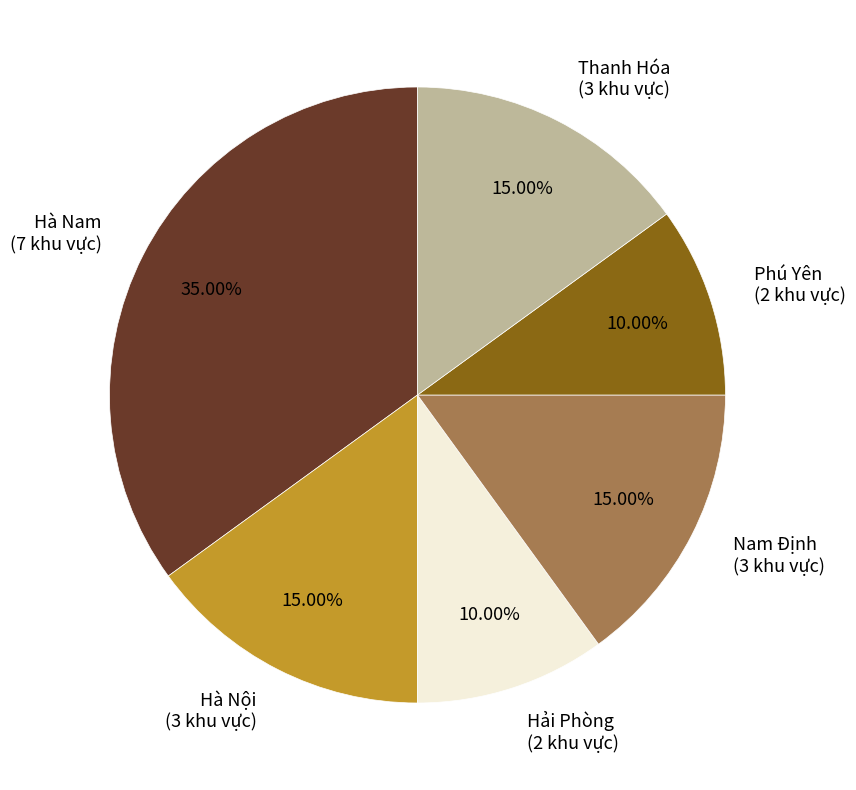

To the nearest percent, what percentage of the pie is Hà Nam?

35%